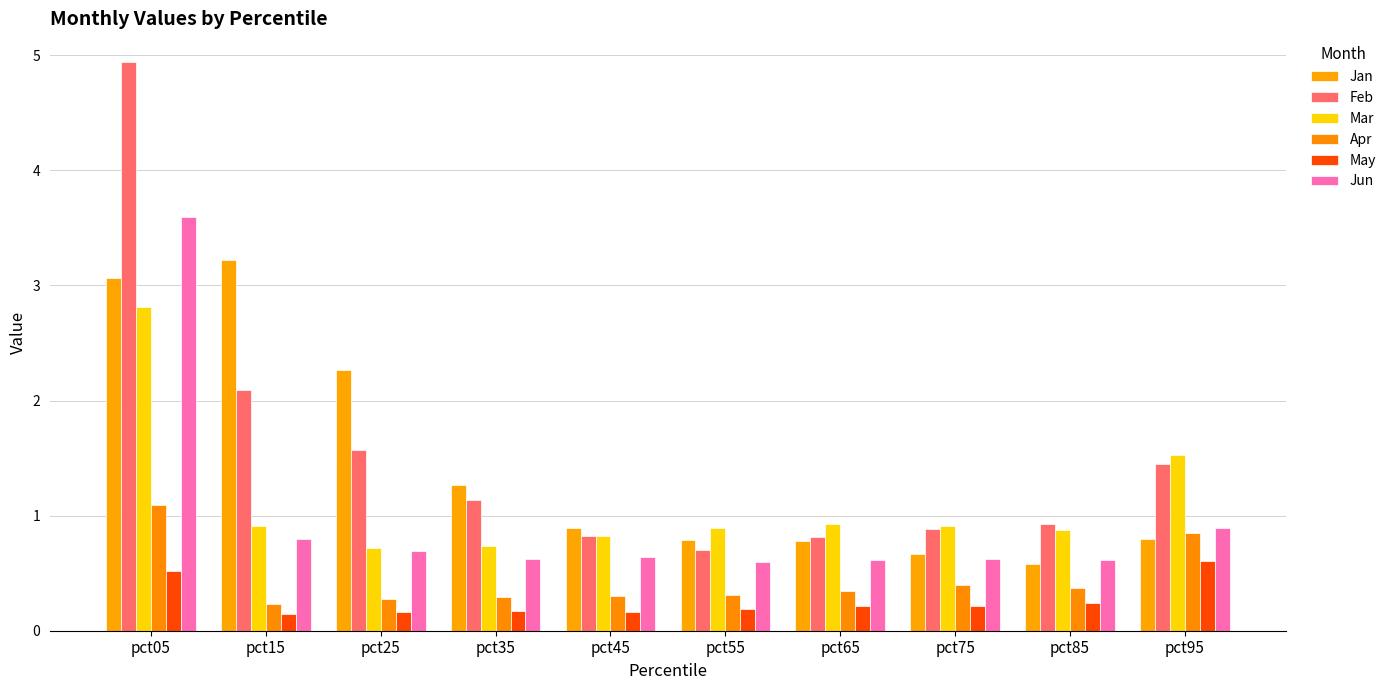

The Jun series shows 0.3 at pct75. True or false?

False